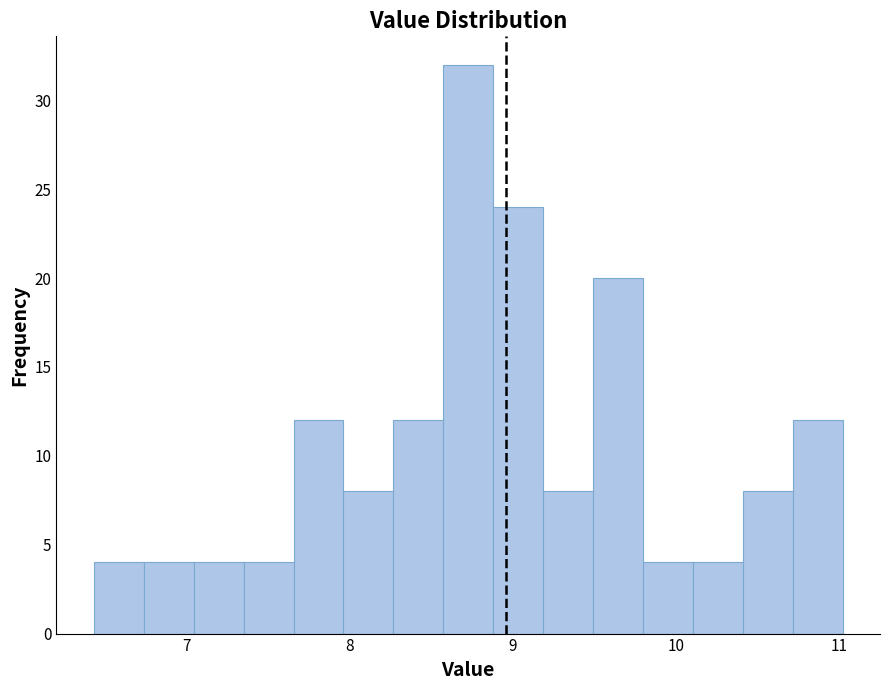

Around what value on the x-axis is the tallest bar? Give the approximate position of its centre, as read against the axis.

8.7